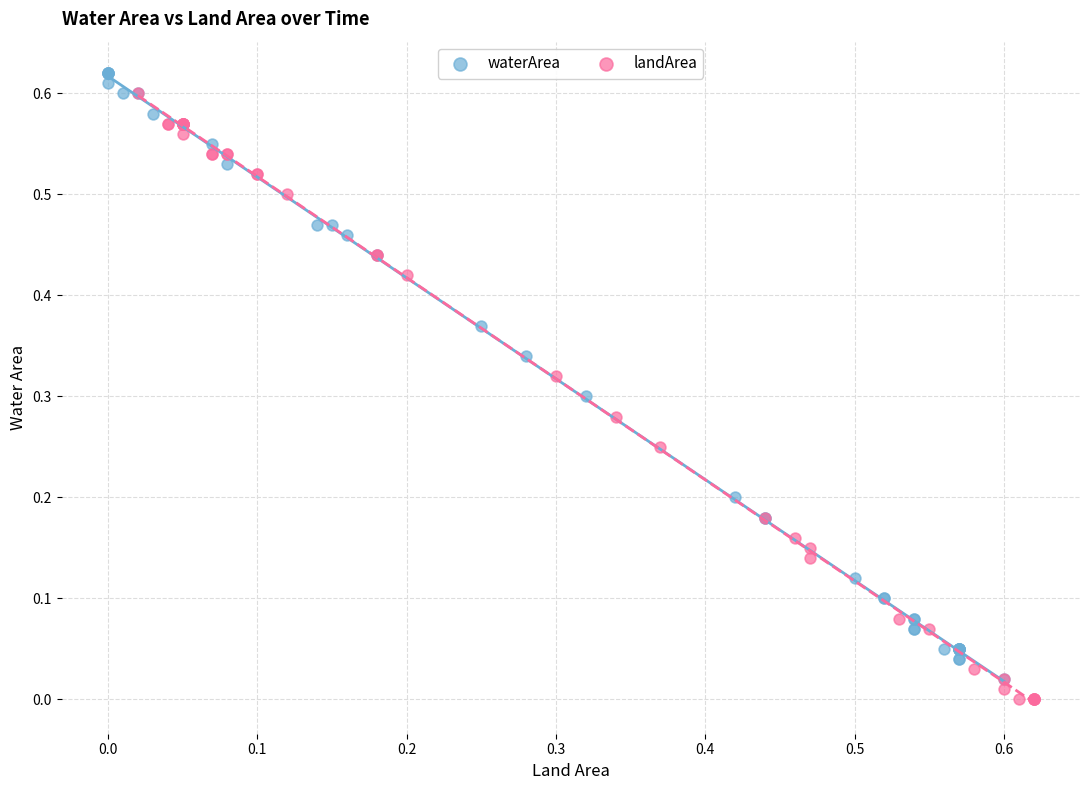

What are all the series names shown in the legend?

waterArea, landArea